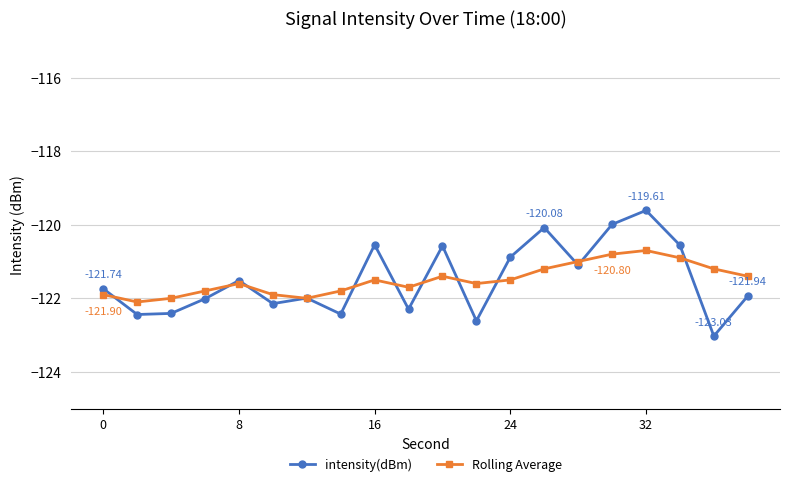

Which series has the largest range (max minus min)?

intensity(dBm)